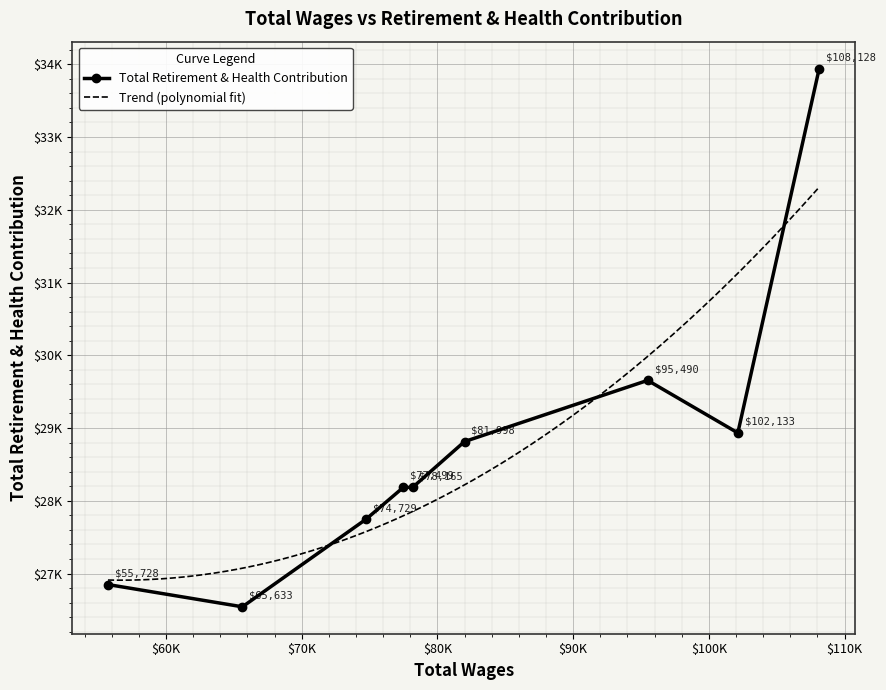

What is the ratio of the value at 95490.0 to the value at 65633.0?

1.1